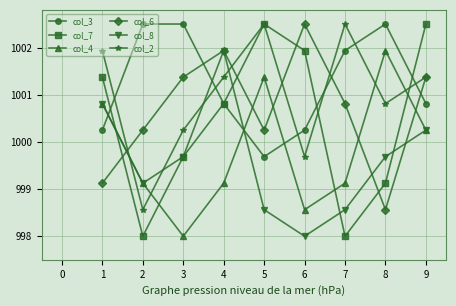

What is the value of the col_6 point at the 1st from the left?

999.1